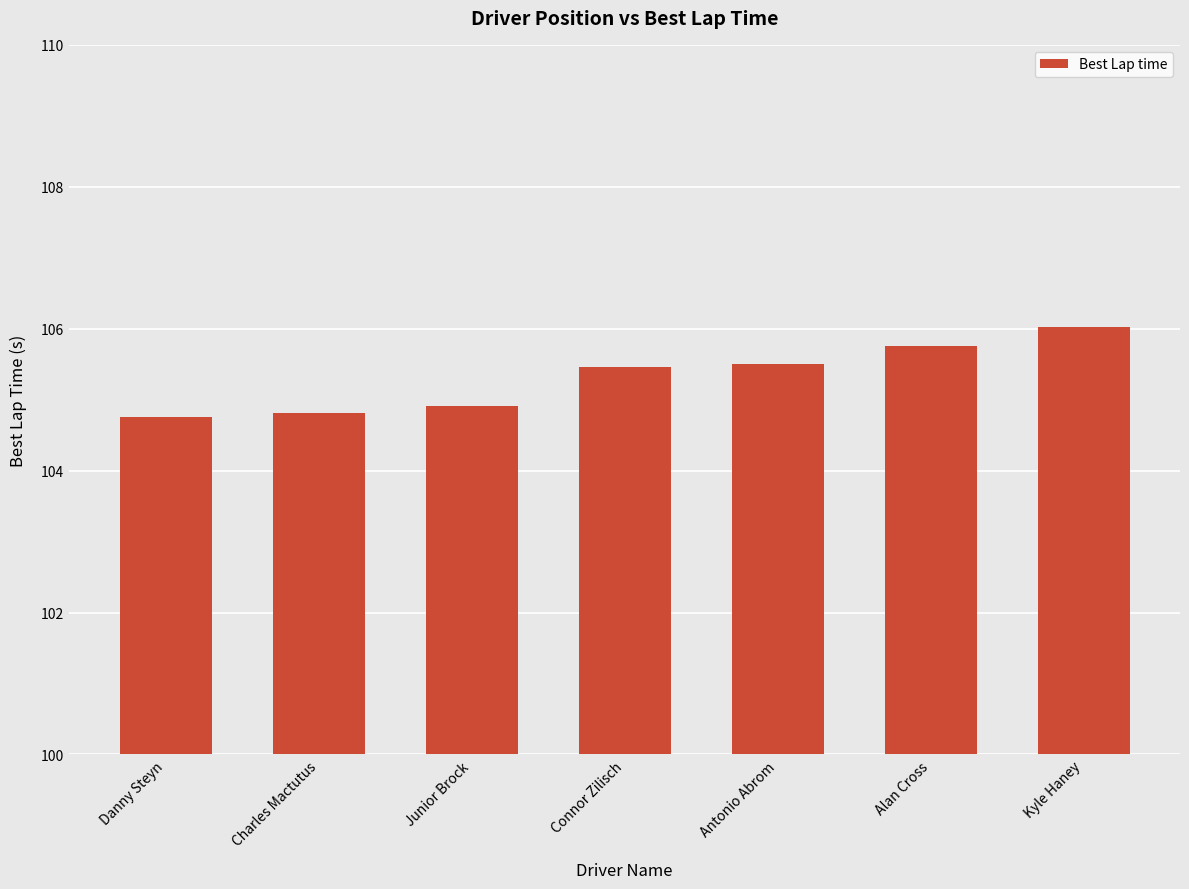

True or false: the data shows 104.9 at Junior Brock.

True